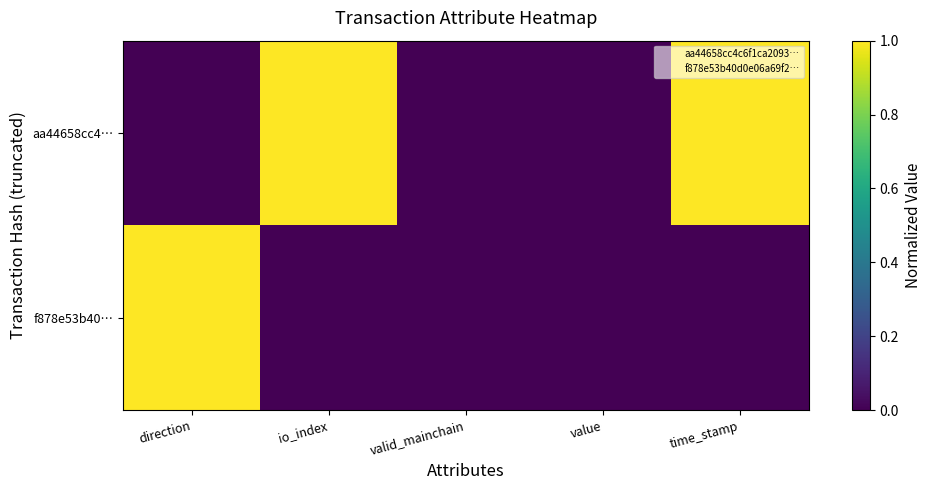

Reading left to right, list all the values displayed in this chart.

aa44658cc4…: direction=0	io_index=1	valid_mainchain=0	value=0	time_stamp=1
f878e53b40…: direction=1	io_index=0	valid_mainchain=0	value=0	time_stamp=0